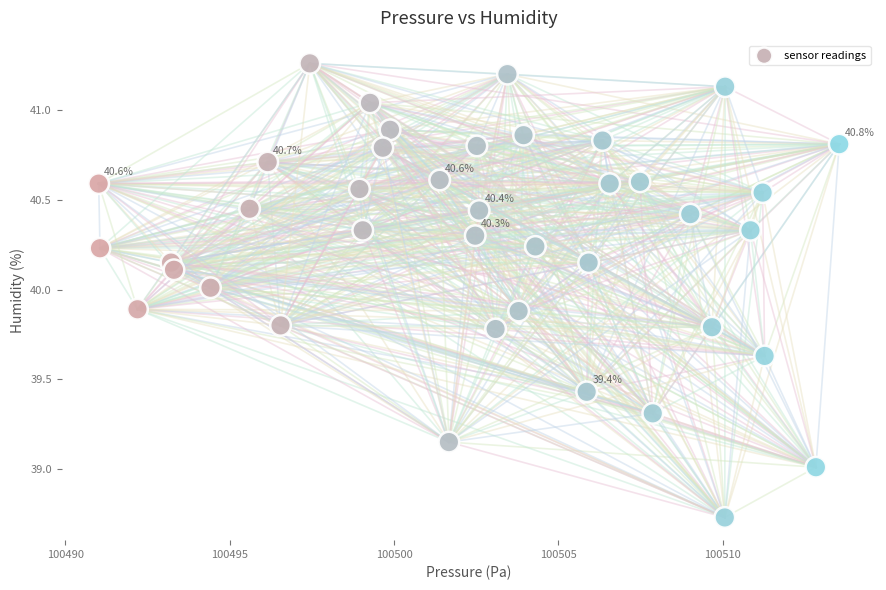

What is the range of X values (max minus min)?

22.5